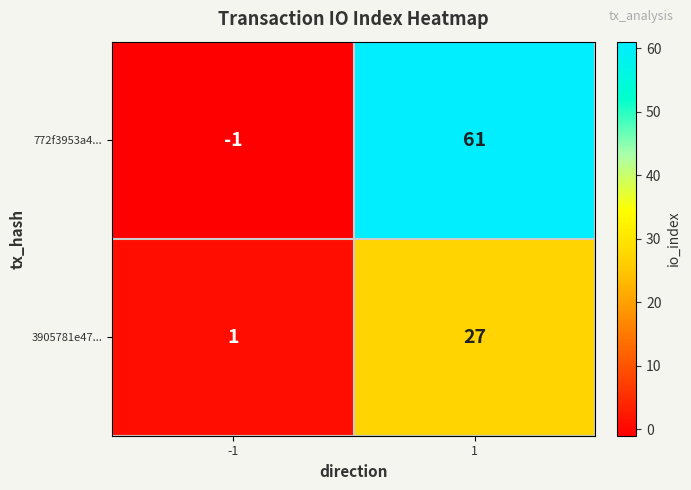

Which category has the lowest value across all series?

-1